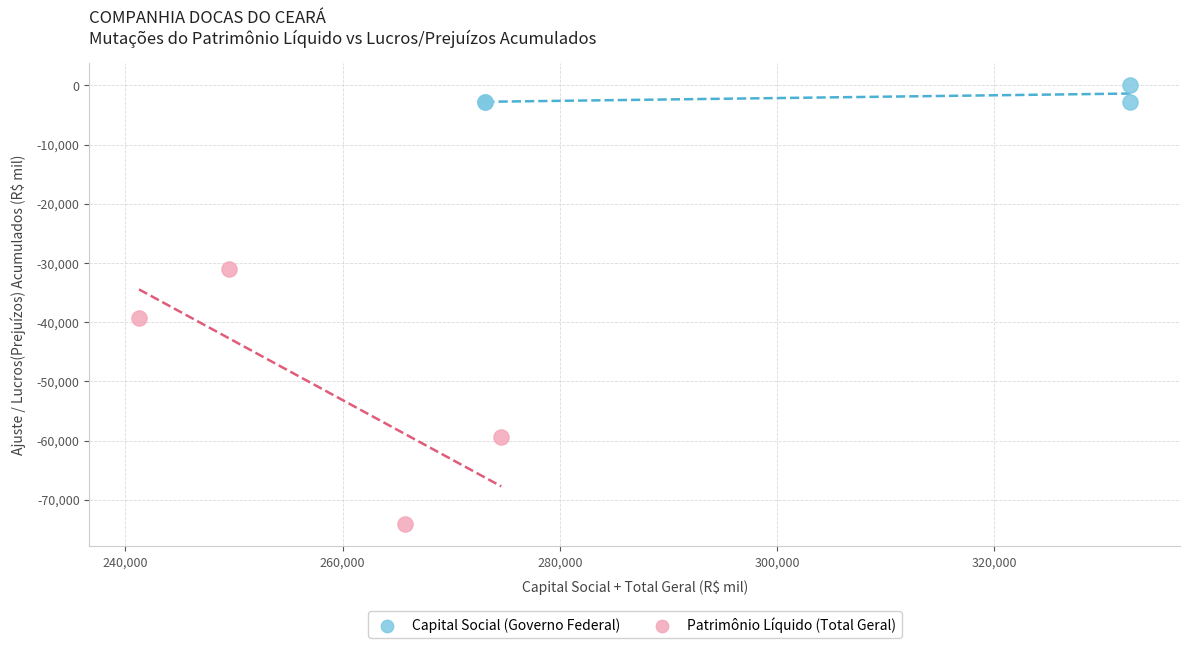

Which series reaches the maximum Y coordinate?

Capital Social (Governo Federal)